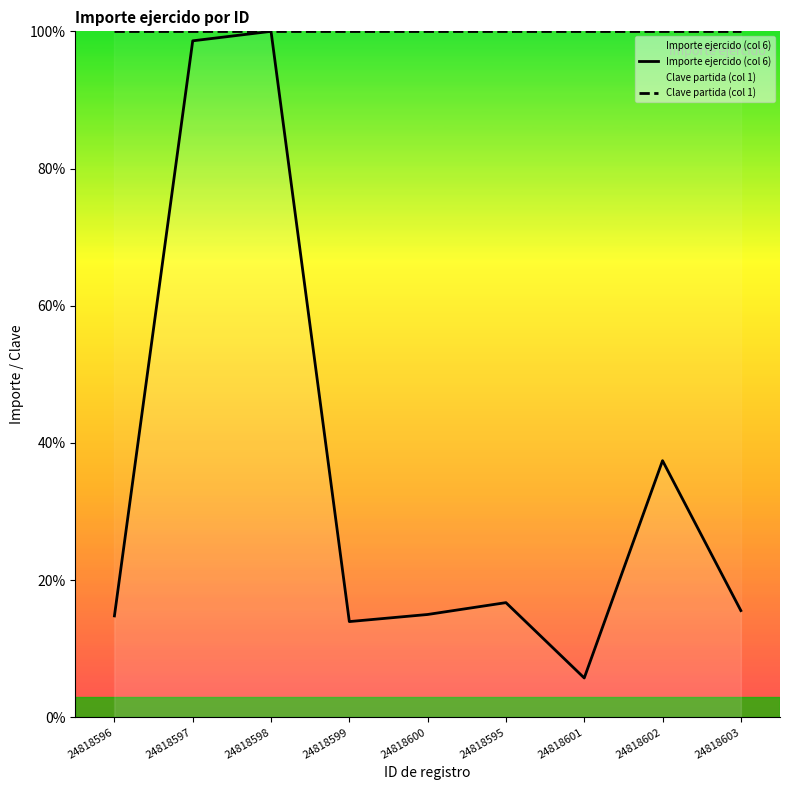

Reading left to right, extract all data points from this chart.

Importe ejercido (col 6): 24818596=14.8	24818597=98.6	24818598=100.0	24818599=14.0	24818600=15.0	24818595=16.7	24818601=5.7	24818602=37.4	24818603=15.6
Clave partida (col 1): 24818596=100.0	24818597=100.0	24818598=100.0	24818599=100.0	24818600=100.0	24818595=100.0	24818601=100.0	24818602=100.0	24818603=100.0